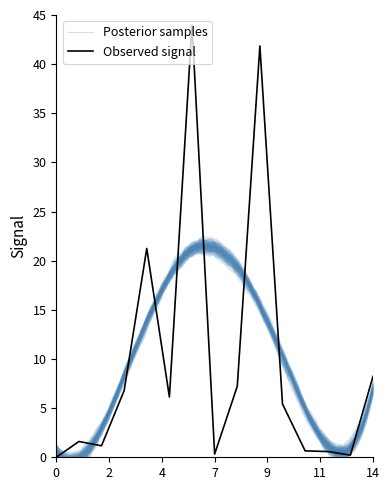

True or false: Observed signal has a value of 8.2 at 14.

True